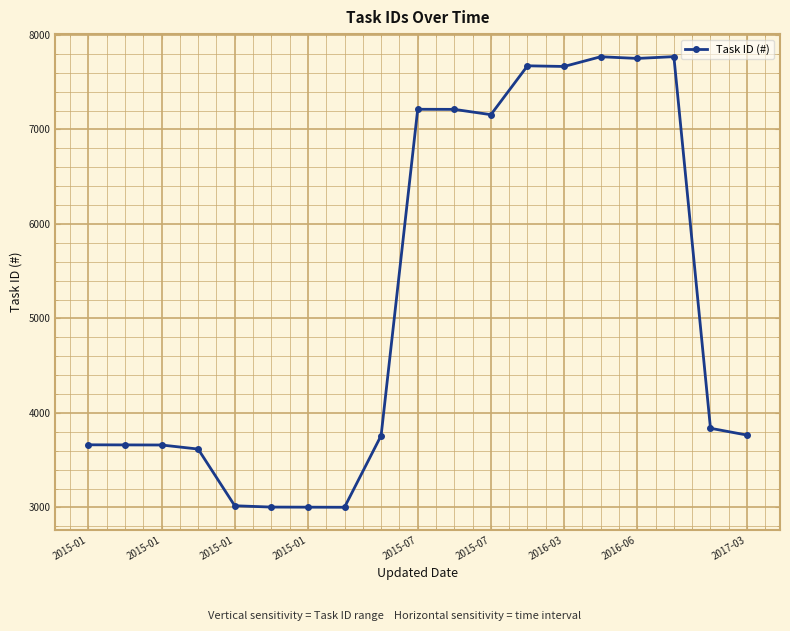

What is the smallest value displayed?

3002